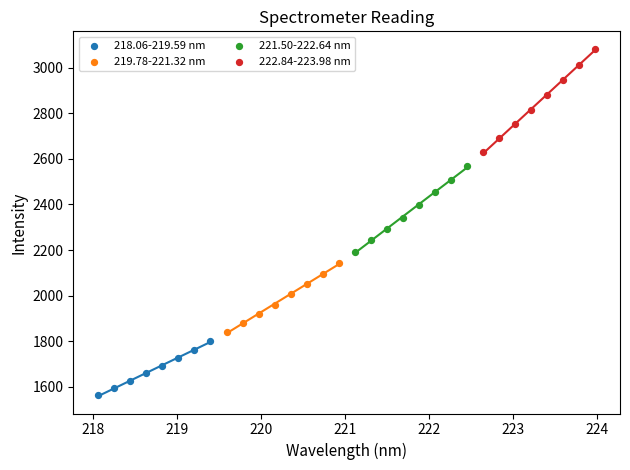

Which series has the largest Y range (max minus min)?

222.84-223.98 nm